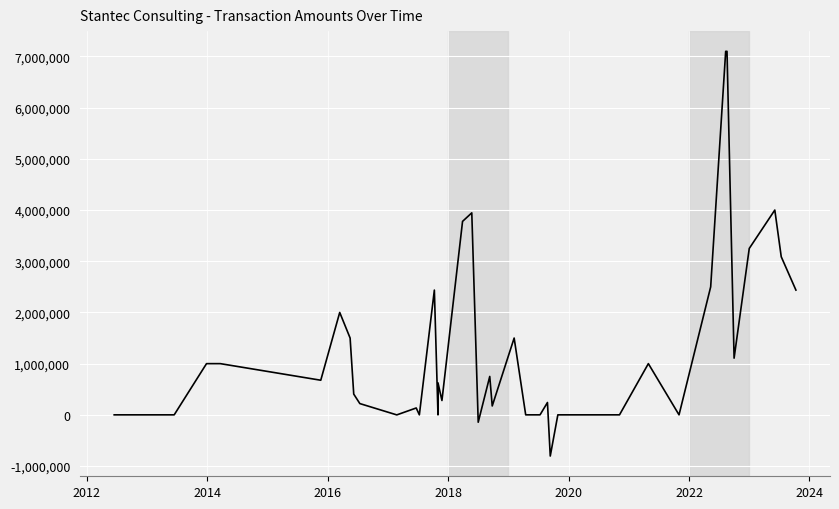

What is the difference between the second highest and minimum values?

7904758.1